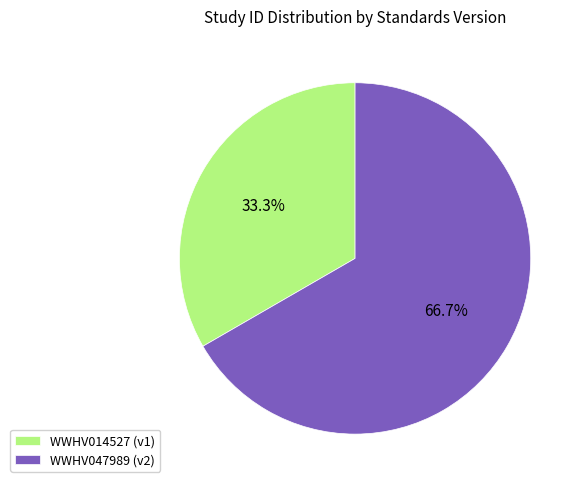

Does any single category account for the majority?

Yes